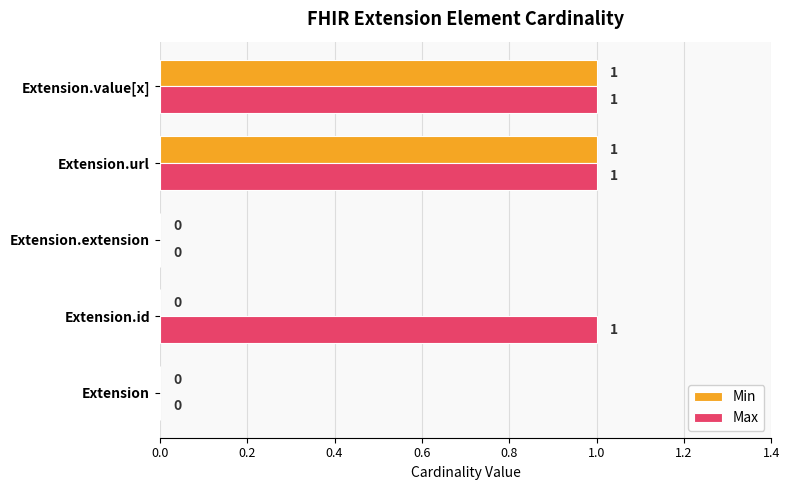

Is the value of Min at Extension.url greater than the value of Max at Extension.extension?

Yes